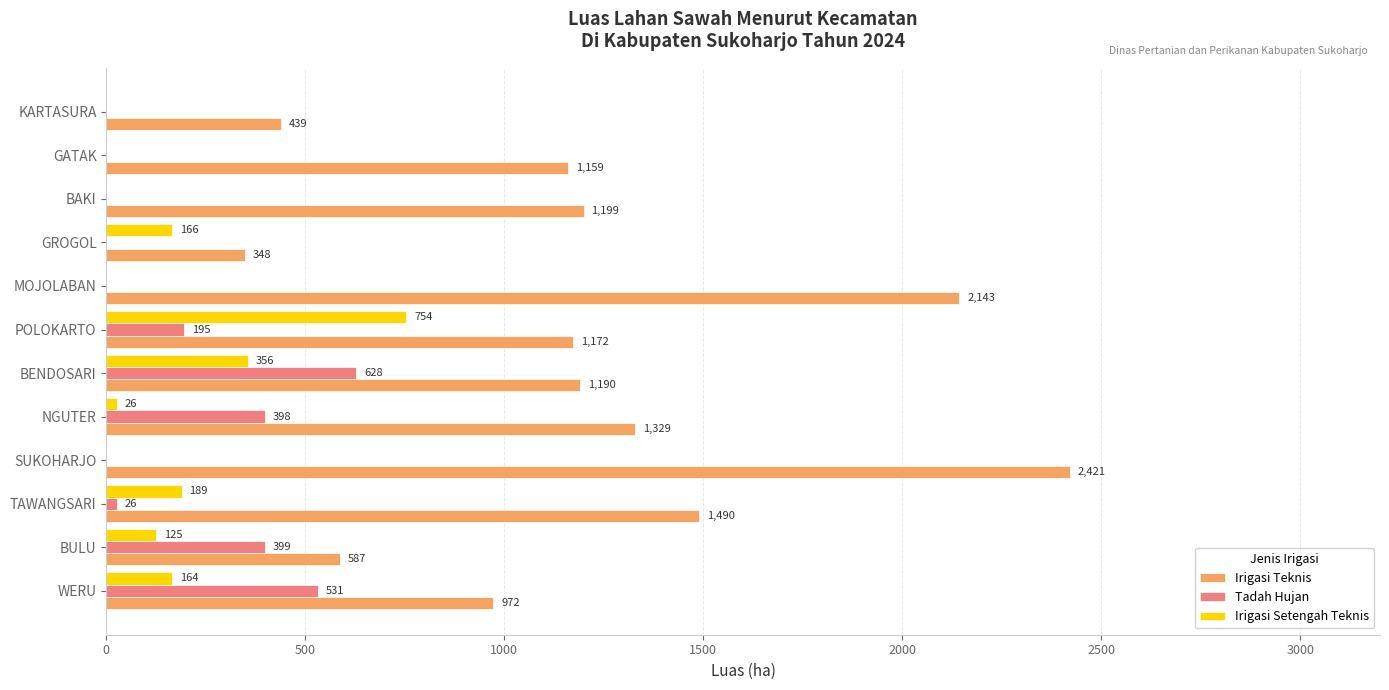

Which series changed the most between TAWANGSARI and KARTASURA?

Irigasi Teknis